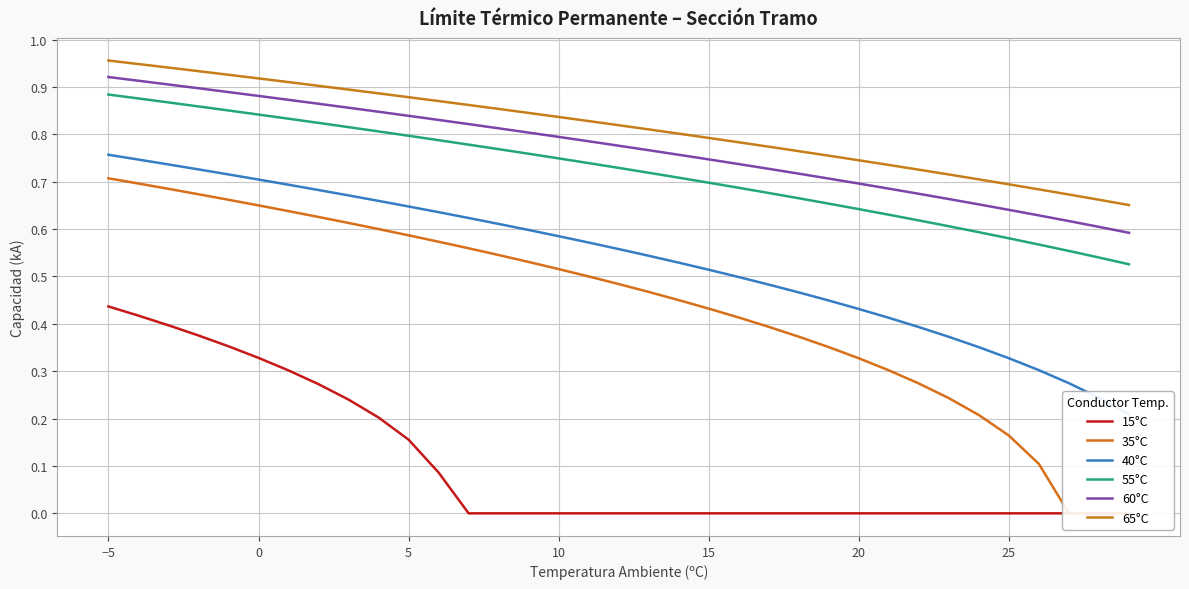

True or false: 55°C and 65°C intersect in this chart.

False